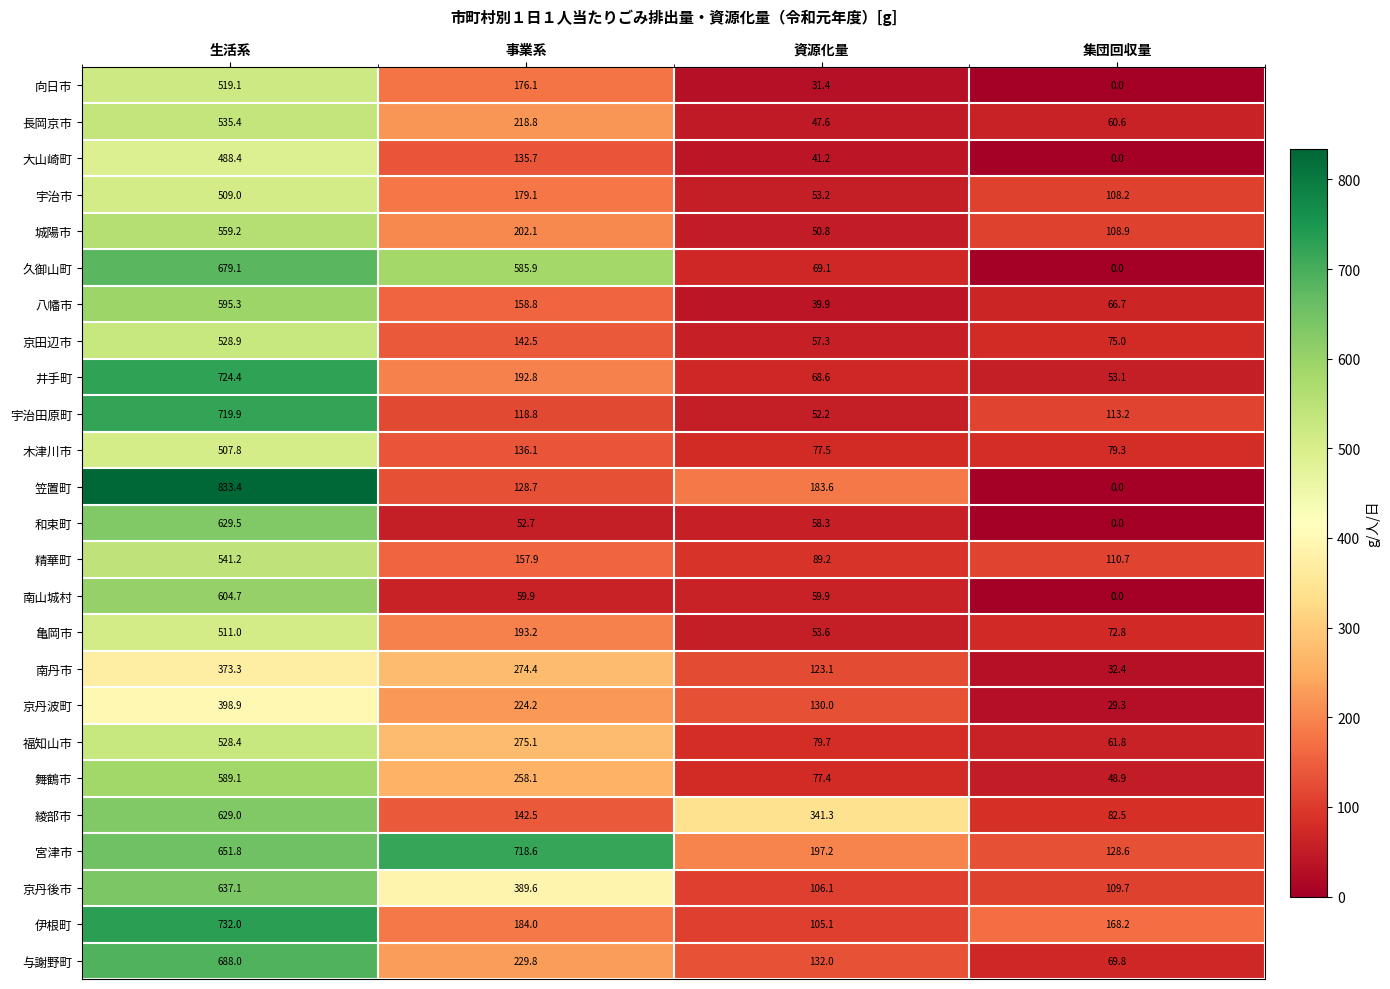

What is the difference between the 長岡京市 values at 集団回収量 and 生活系?

474.8